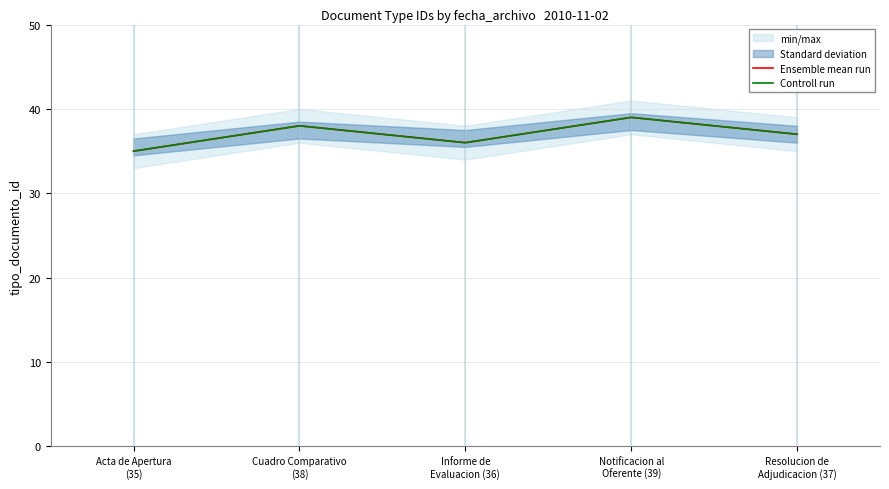

At which category does Controll run reach its first local valley?

Informe de
Evaluacion (36)